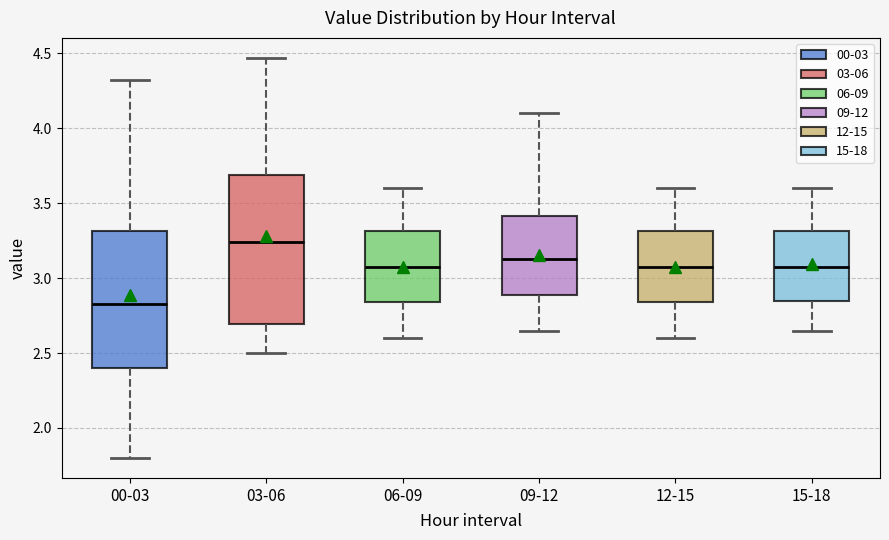

Which box is the tallest, from its lower edge to its upper edge?

03-06